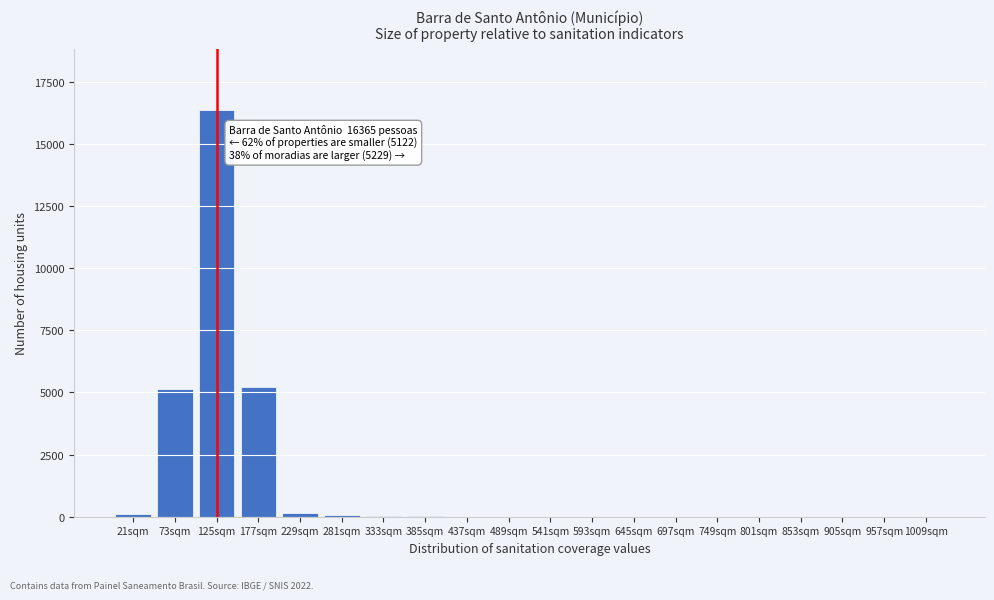

At which category does the chart reach its peak across all series?

125sqm